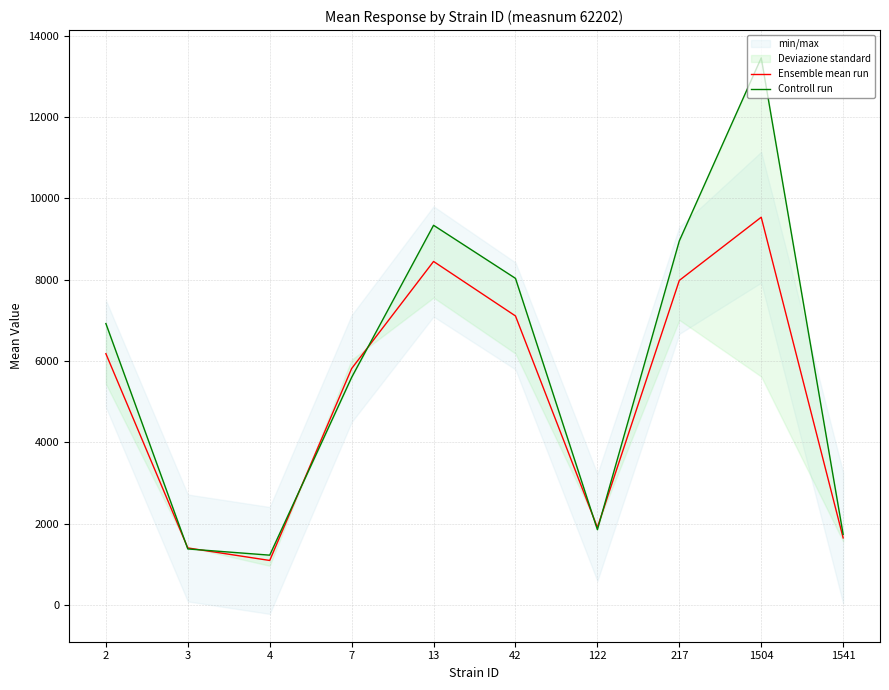

The Ensemble mean run series shows 4544.4 at 1504. True or false?

False